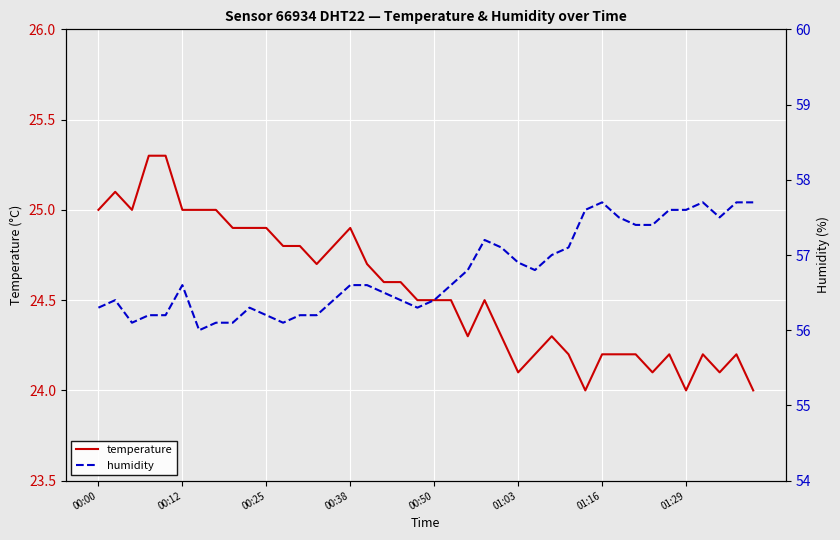

Does the chart display data point markers on the line(s)?

No